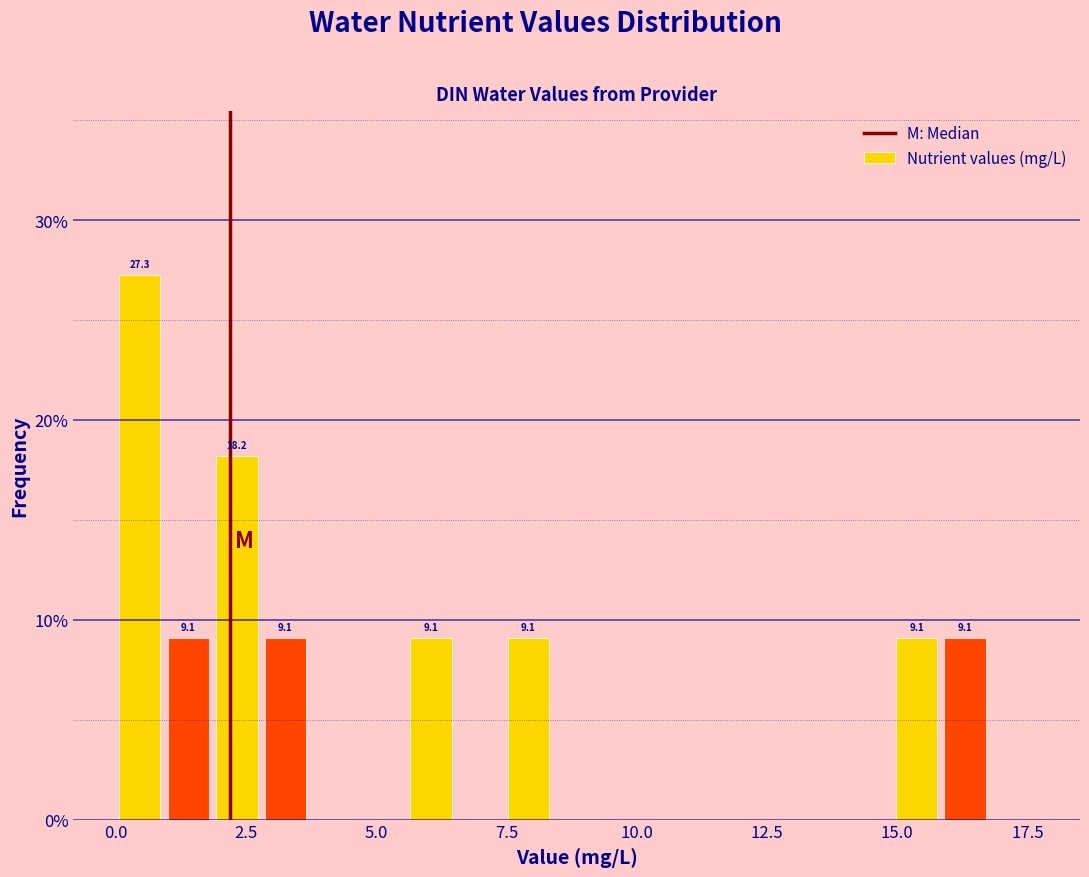

Around what value on the x-axis is the tallest bar? Give the approximate position of its centre, as read against the axis.

0.5